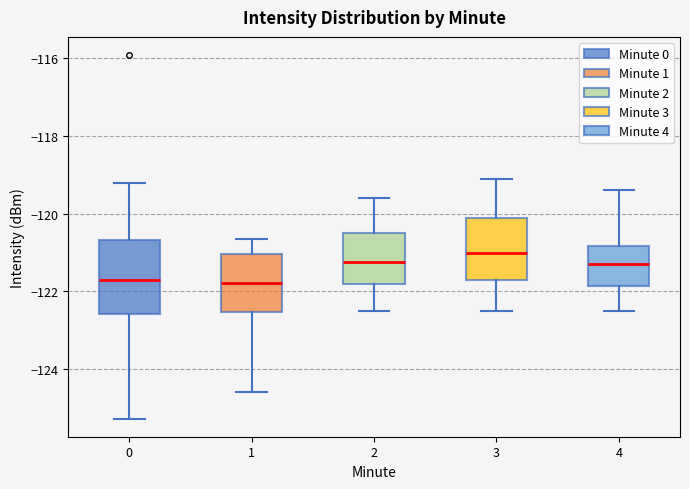

Where does the median line of the box at x = 0 sit on the y-axis? The values are not printed on the chart, so give them approximately, as read against the axis.

-121.6